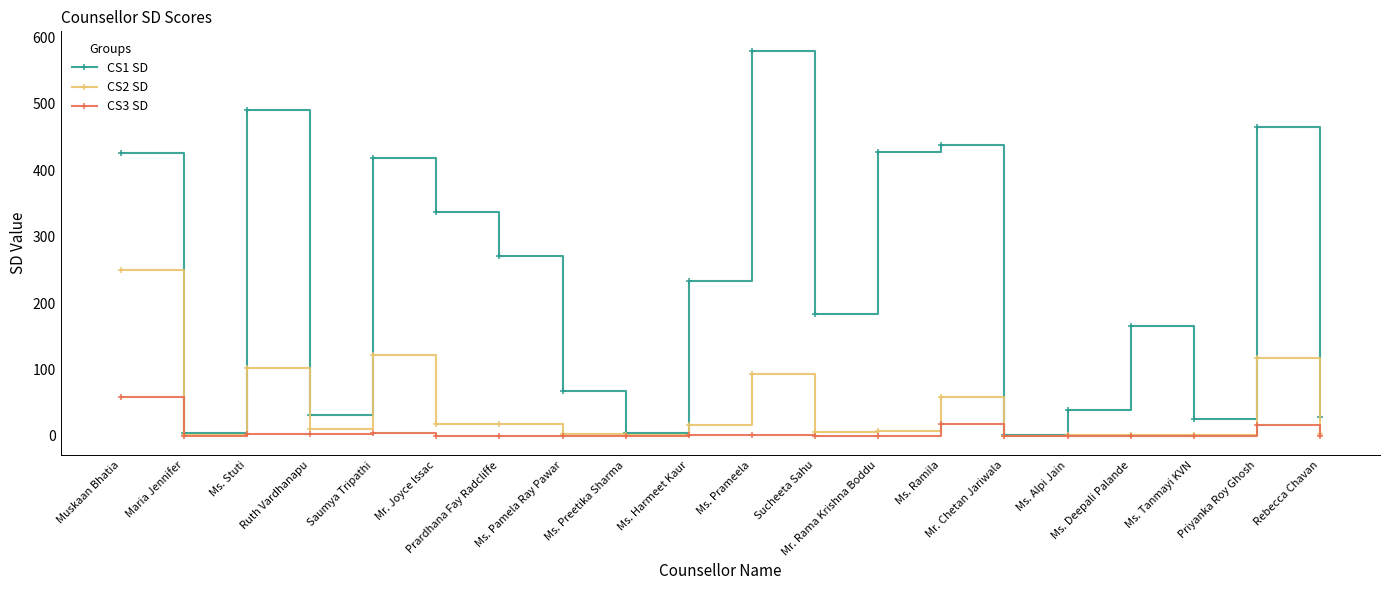

What is the difference between the maximum and minimum values in the CS2 SD series?

249